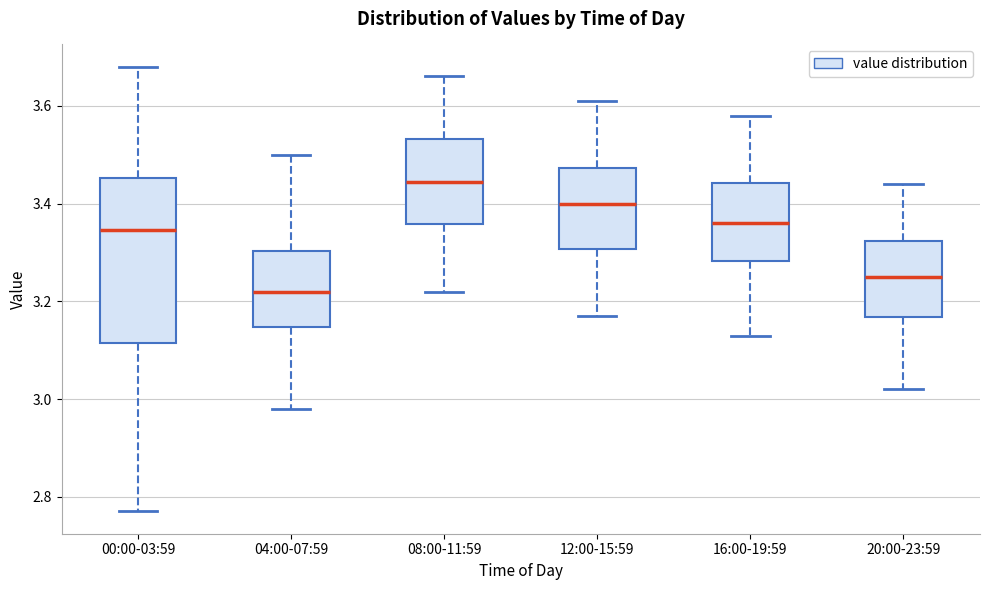

Reading left to right, transcribe this box plot: for each box, give where its median line is, the range the box spans, and where its two whiskers end, as read against the y-axis. The values are not printed on the chart, so give them approximately, as read against the axis.

00:00-03:59: median 3.34, box 3.12 to 3.46, whiskers 2.78 to 3.68
04:00-07:59: median 3.22, box 3.14 to 3.30, whiskers 2.98 to 3.50
08:00-11:59: median 3.44, box 3.36 to 3.54, whiskers 3.22 to 3.66
12:00-15:59: median 3.40, box 3.30 to 3.48, whiskers 3.18 to 3.62
16:00-19:59: median 3.36, box 3.28 to 3.44, whiskers 3.14 to 3.58
20:00-23:59: median 3.26, box 3.16 to 3.32, whiskers 3.02 to 3.44